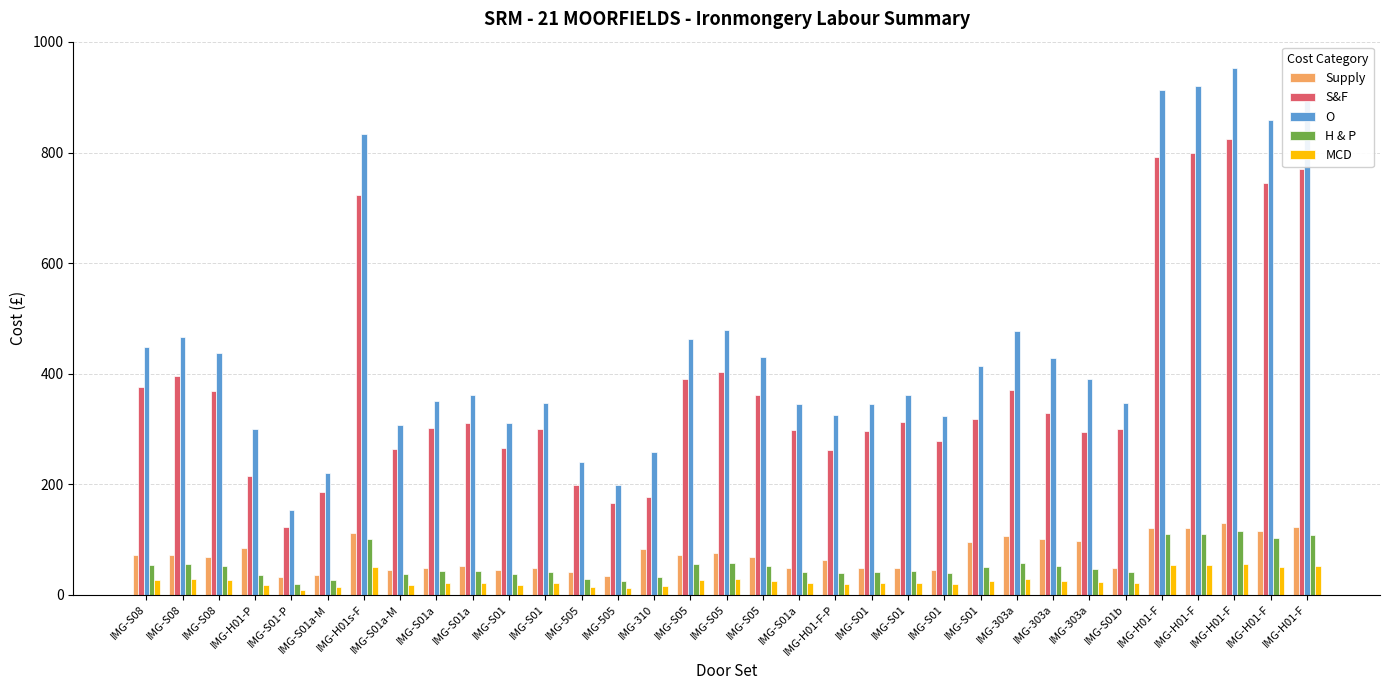

At which category is the sum across all series the highest?

IMG-H01-F